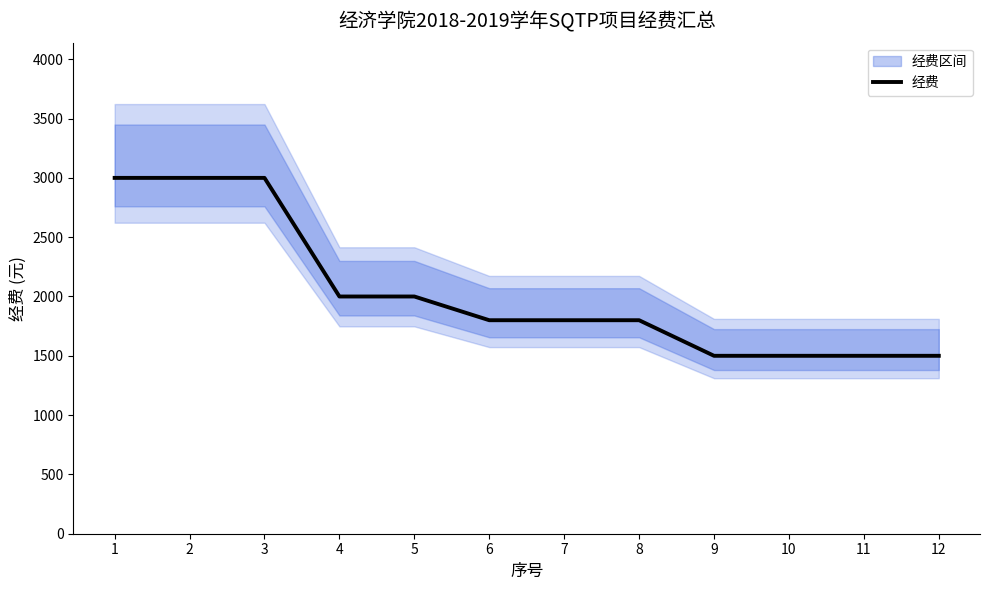

Rank the categories by value from lowest to highest.

9, 10, 11, 12, 6, 7, 8, 4, 5, 1, 2, 3